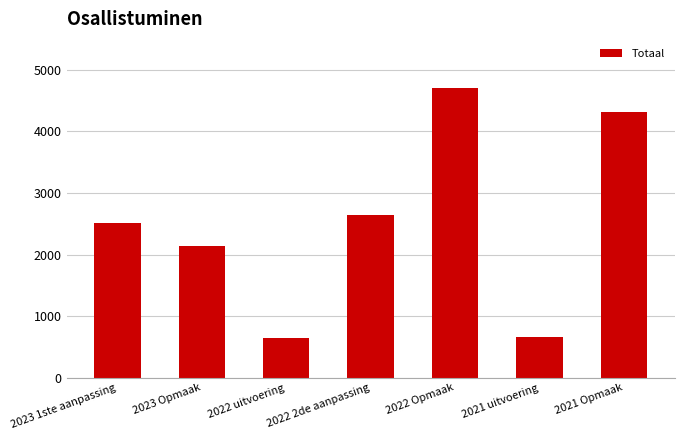

What is the smallest value displayed?

642